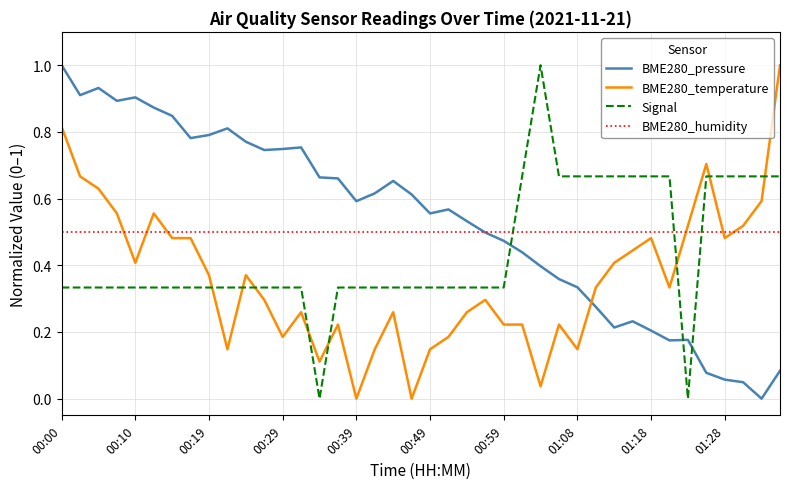

What is the maximum value shown in the chart?

1.0